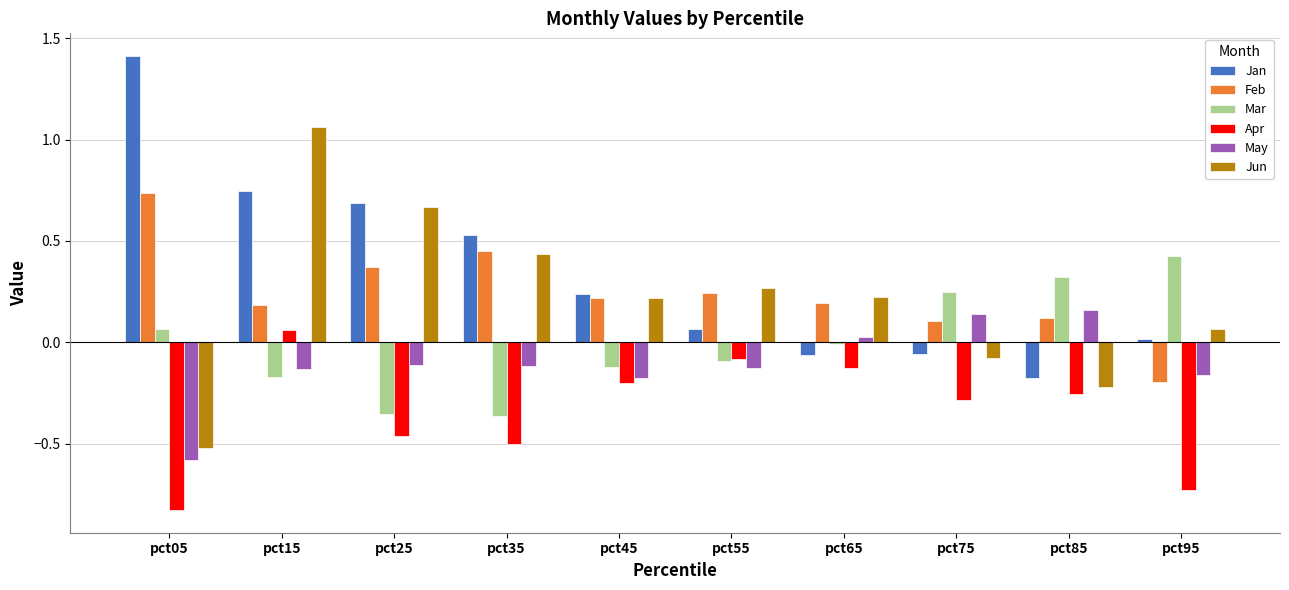

Which category has the lowest value across all series?

pct05